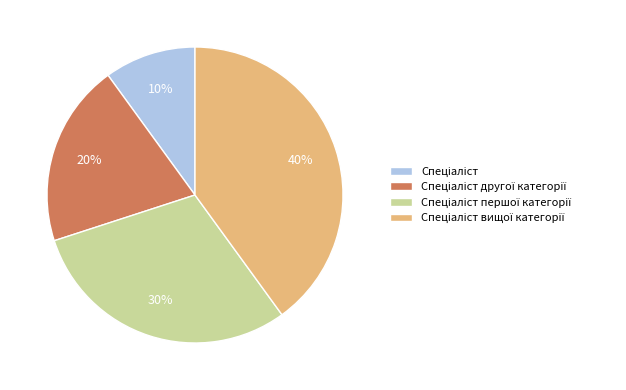

Is there any slice that represents more than half of the pie?

No